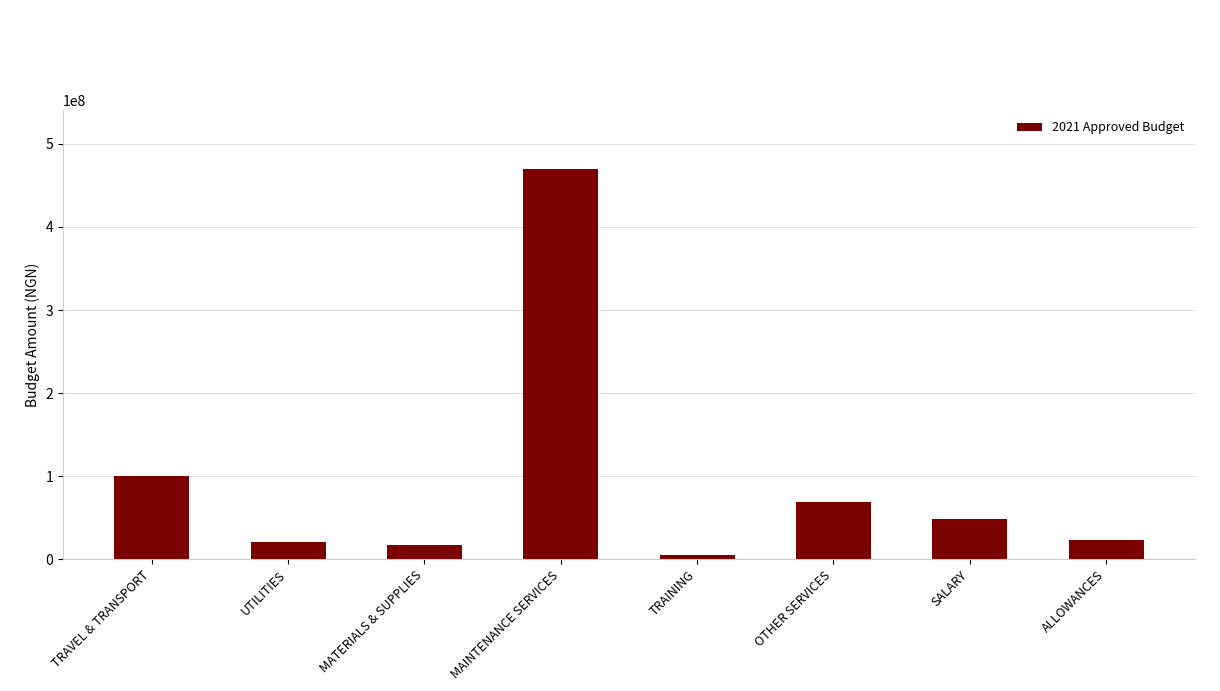

How many bars are there in total?

8